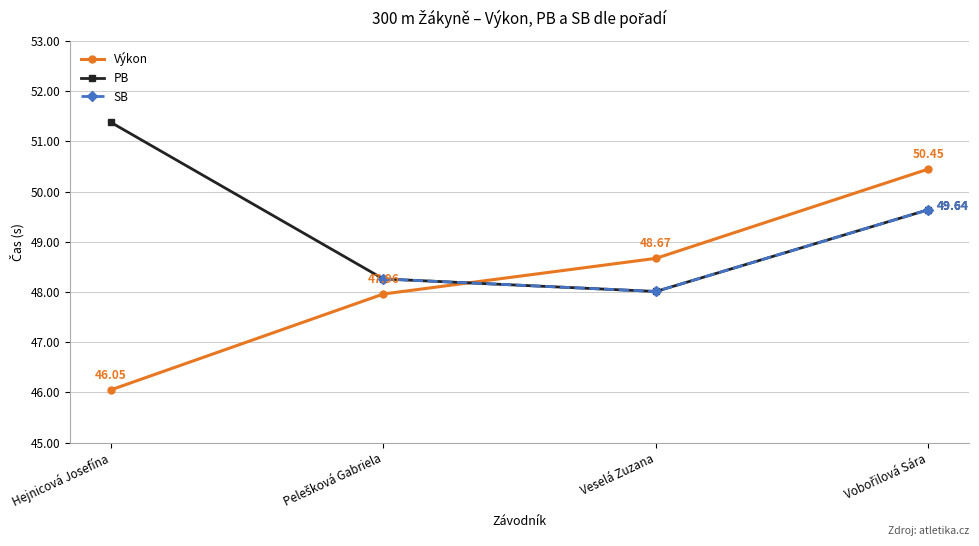

What is the maximum value shown in the chart?

51.4